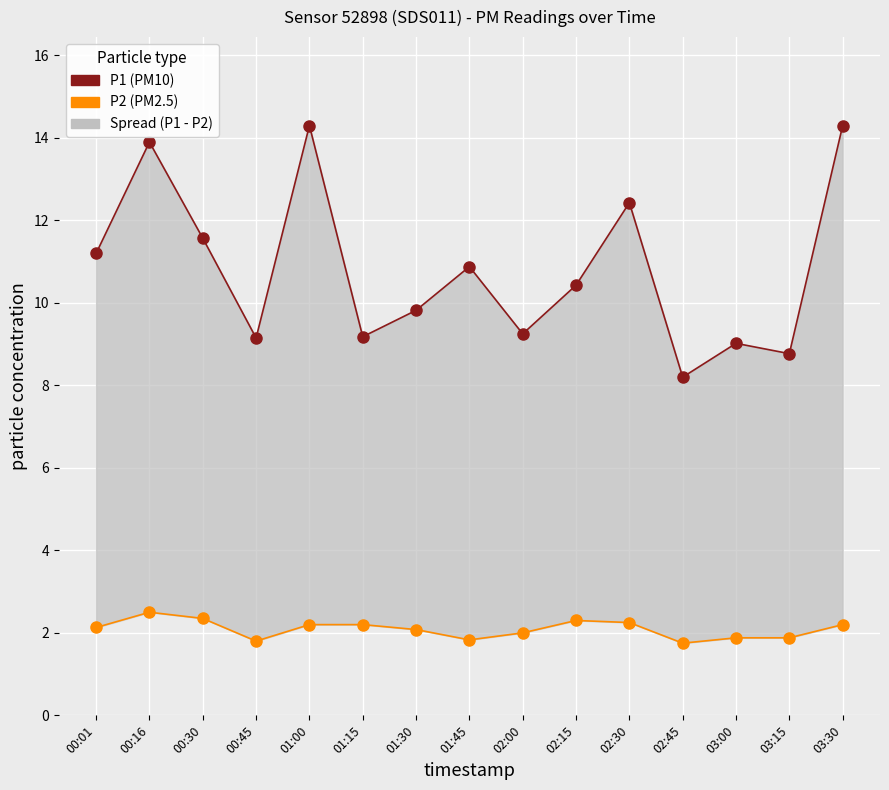

What position from the right is 02:15?

6